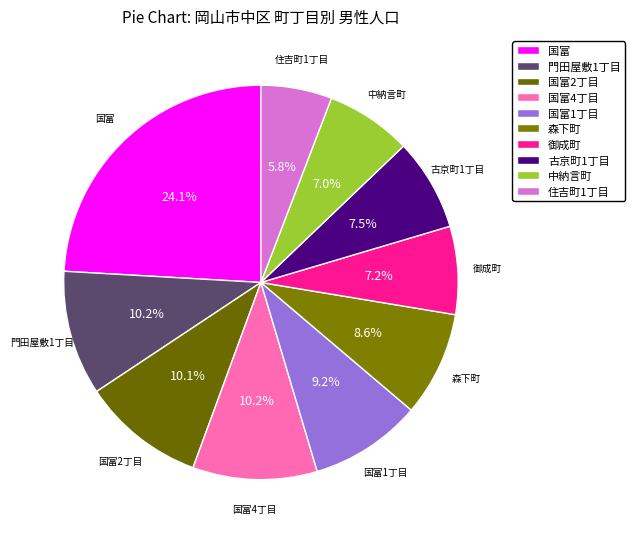

Is it true that 国富4丁目 is 19% of the pie?

False